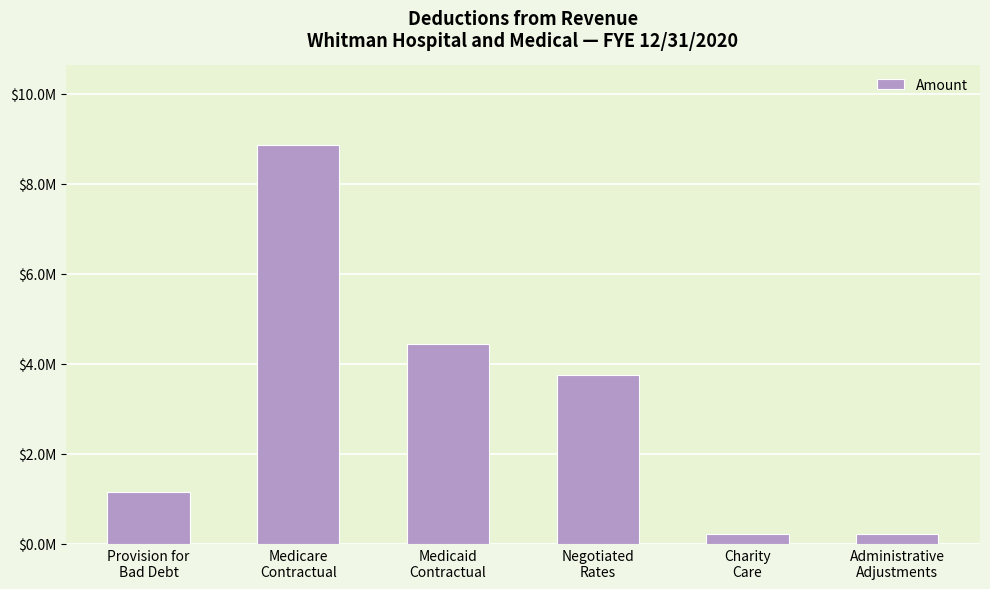

At which label is the value closest to 4541148?

Medicaid
Contractual